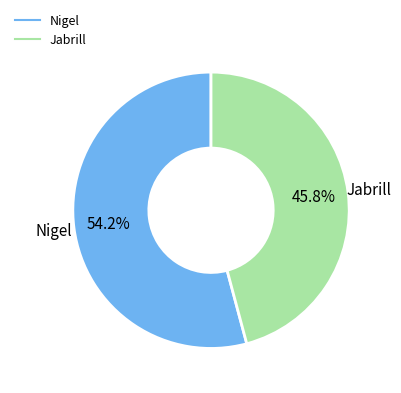

How many segments does this pie chart have?

2